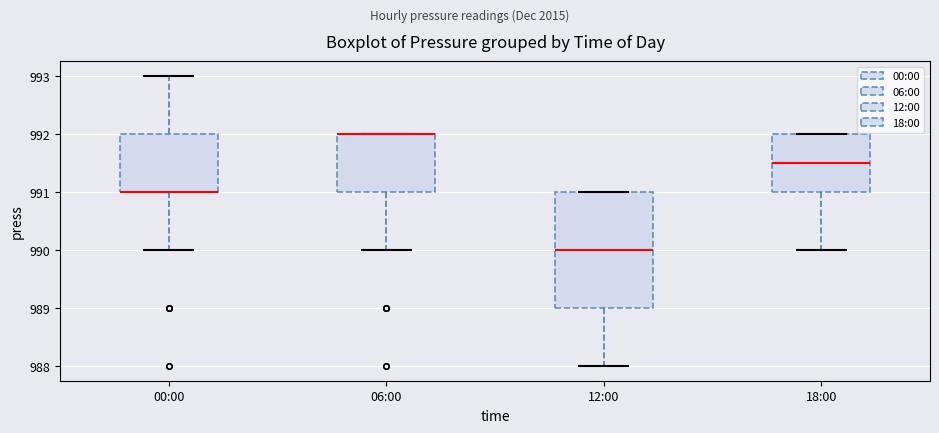

Where does the lower whisker of the box for 12:00 end on the y-axis? The values are not printed on the chart, so give them approximately, as read against the axis.

988.0